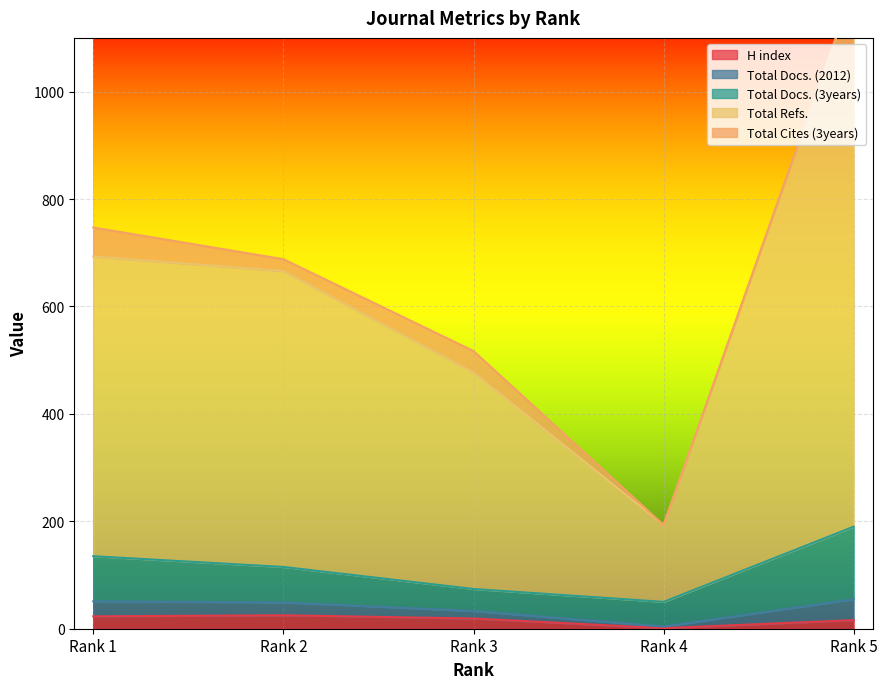

What is the value of the Total Refs. point at the 4th from the left?

193